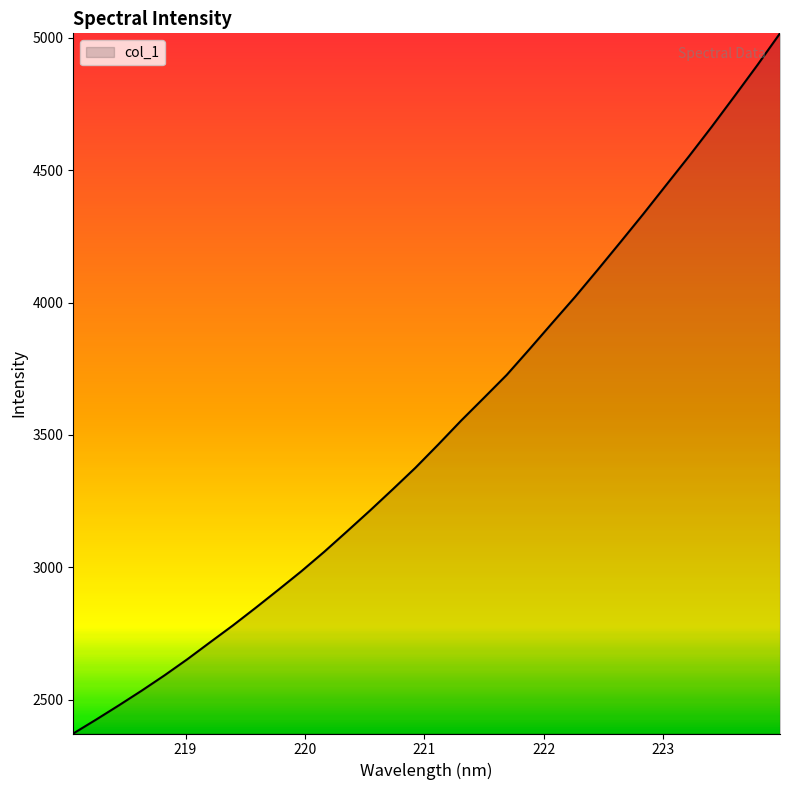

What is the smallest value displayed?

2372.8